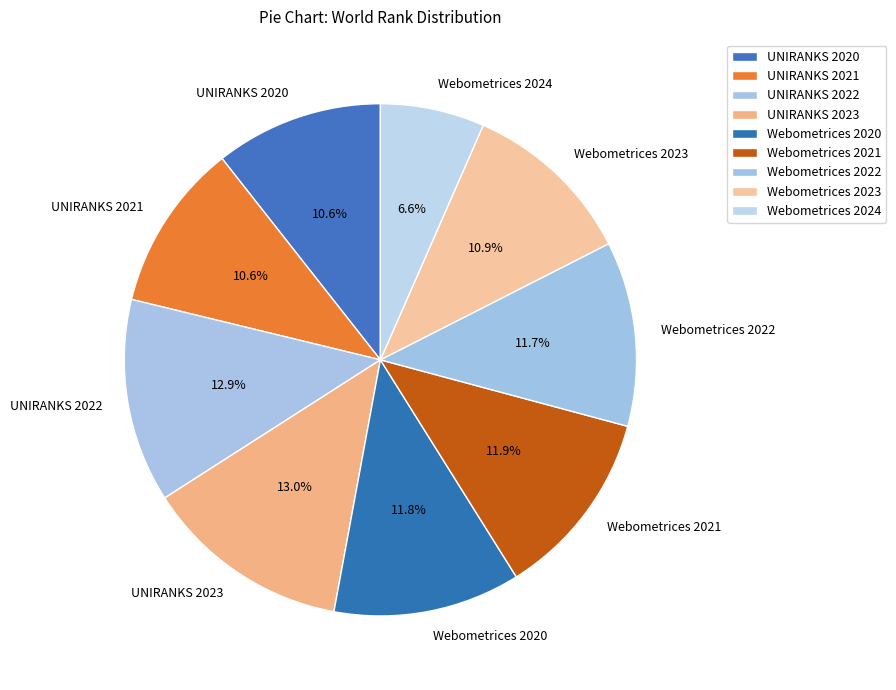

What portion of the pie excludes Webometrices 2024?

93.4%